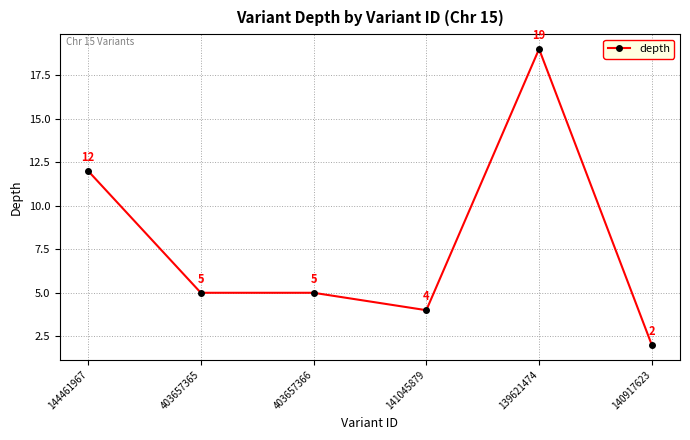

Reading right to left, list all the values displayed in this chart.

2	19	4	5	5	12